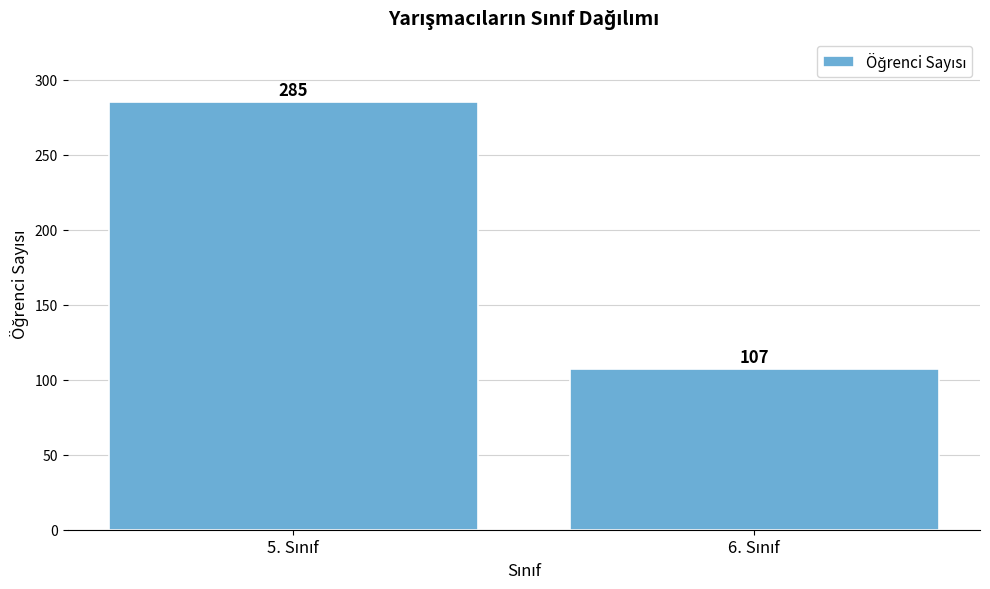

Reading left to right, transcribe all the data shown in this chart.

285	107